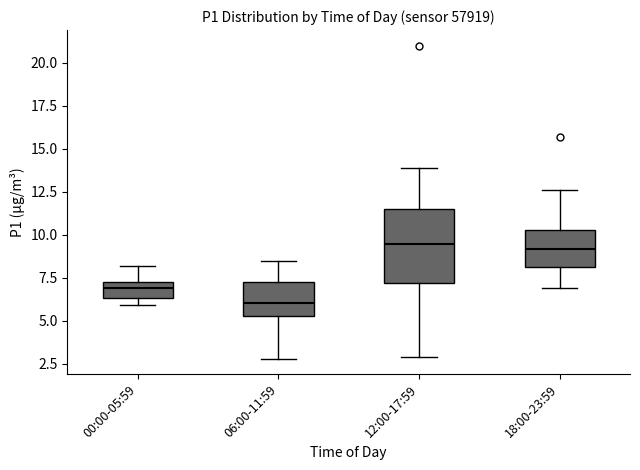

Reading left to right, read every box against the y-axis: the position of its median line, the range the box covers, and the ends of its whiskers. The values are not printed on the chart, so give them approximately, as read against the axis.

00:00-05:59: median 7.0, box 6.5 to 7.5, whiskers 6.0 to 8.0
06:00-11:59: median 6.0, box 5.5 to 7.5, whiskers 3.0 to 8.5
12:00-17:59: median 9.5, box 7.0 to 11.5, whiskers 3.0 to 14.0
18:00-23:59: median 9.0, box 8.0 to 10.5, whiskers 7.0 to 12.5